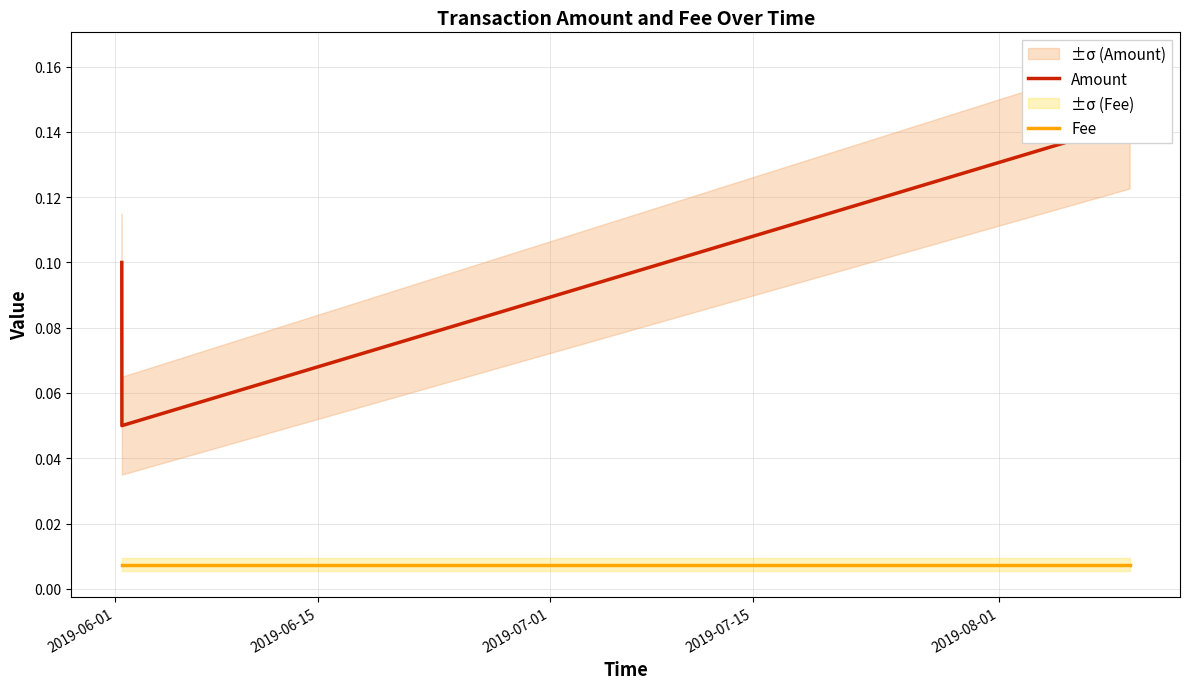

Does the chart have visible grid lines?

Yes